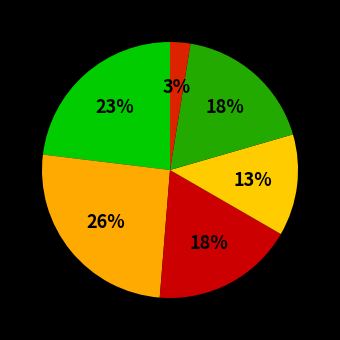

How many slices are in this pie chart?

6